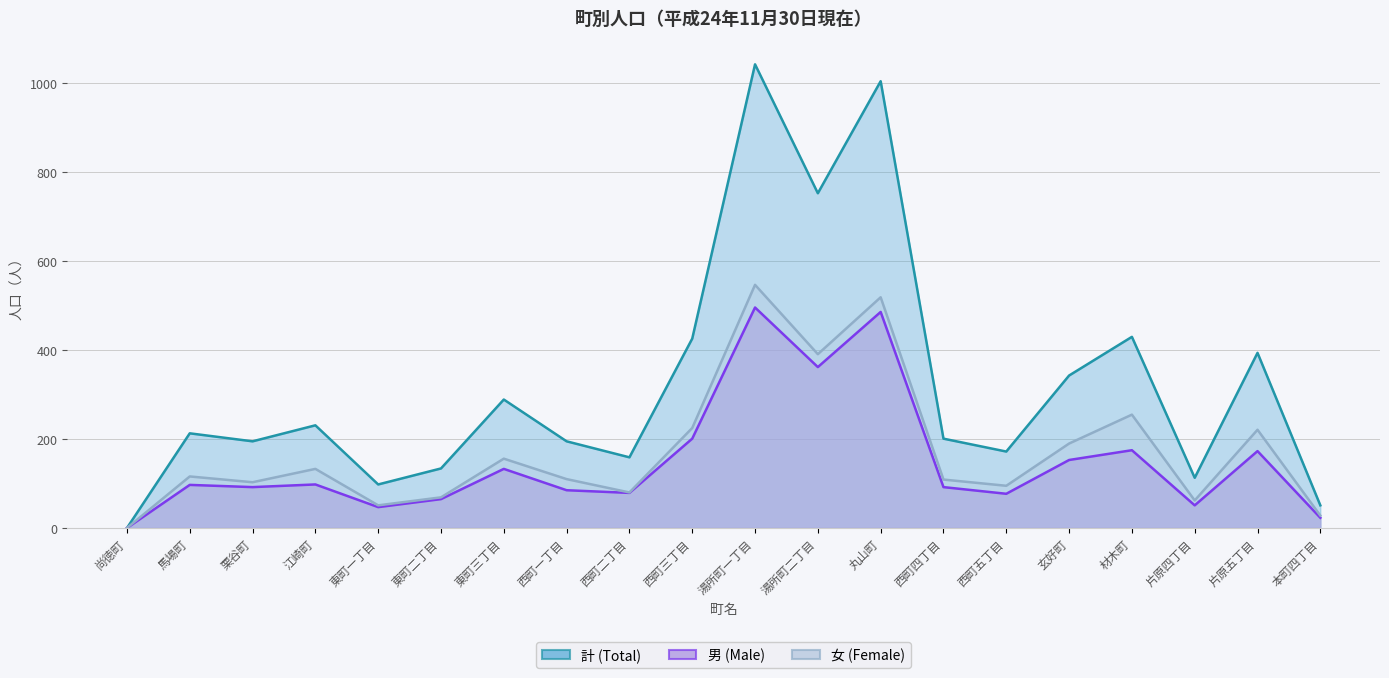

What are all the series names shown in the legend?

計 (Total), 男 (Male), 女 (Female)